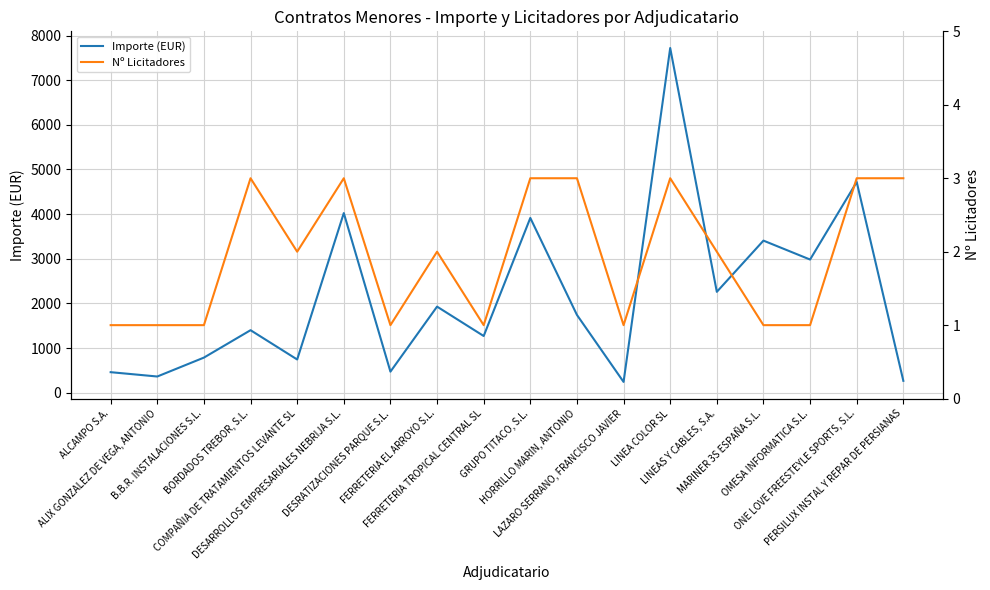

True or false: Importe (EUR) and Nº Licitadores intersect in this chart.

False